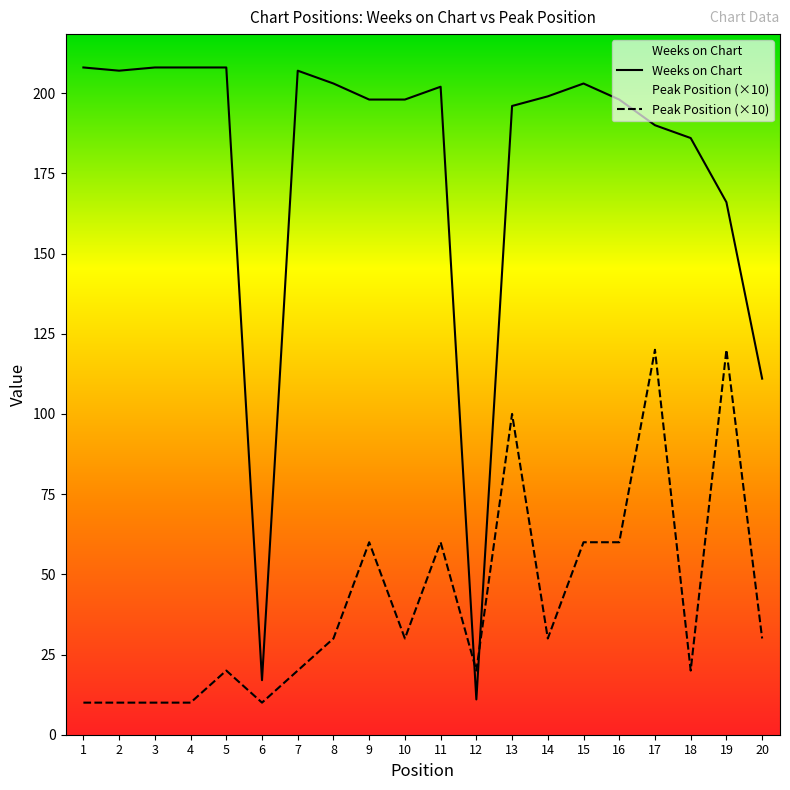

What is the difference between the second highest and minimum values in the Weeks on Chart series?

197